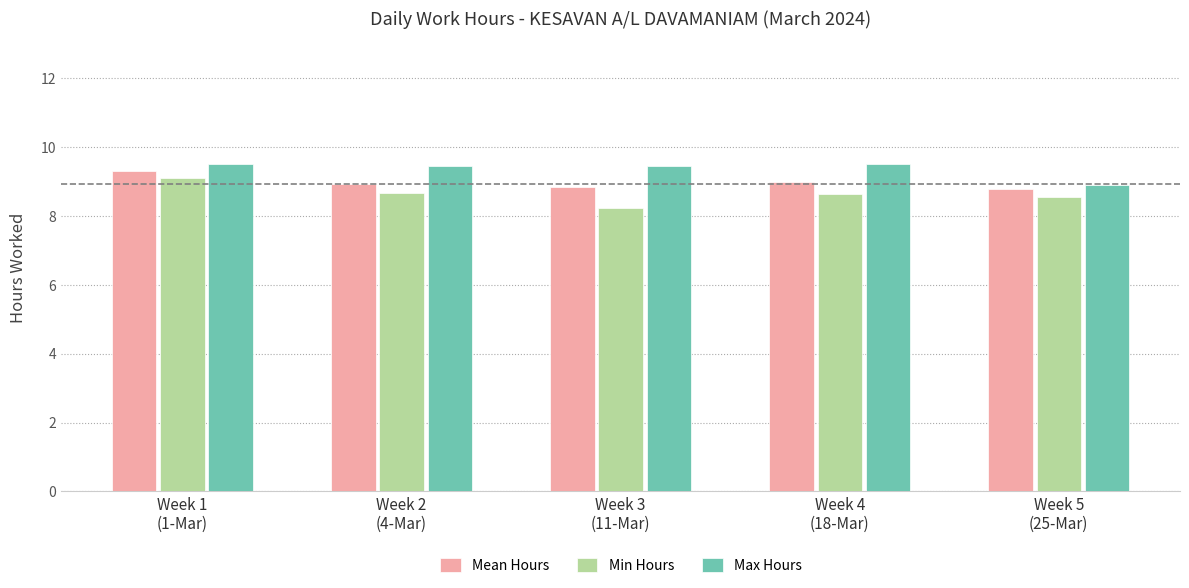

At Week 5
(25-Mar), list the series in order from largest to smallest.

Max Hours, Mean Hours, Min Hours